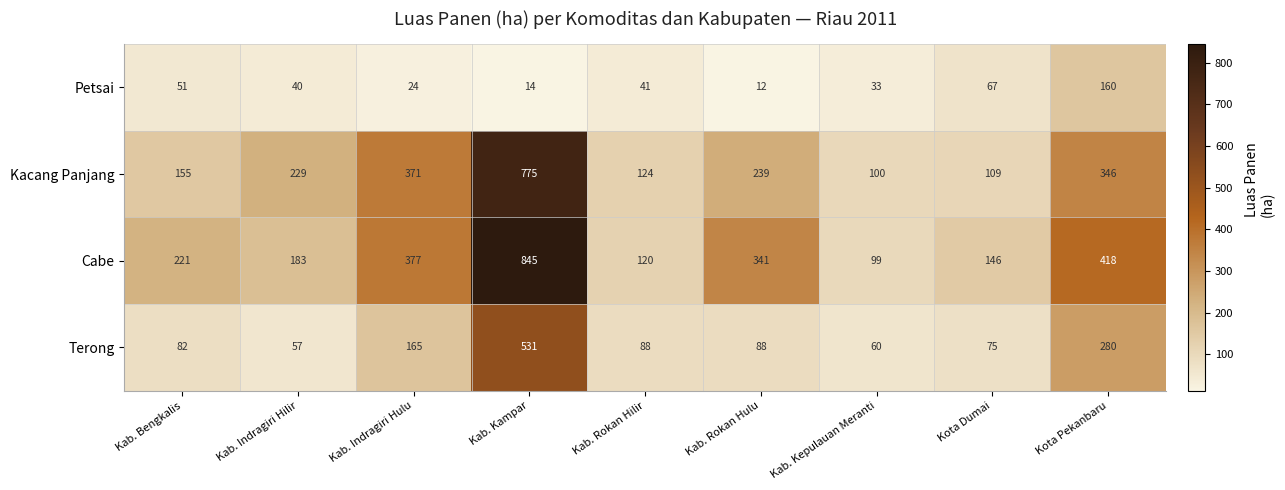

What is the sum of the Kacang Panjang values at Kab. Indragiri Hilir and Kab. Bengkalis?

384